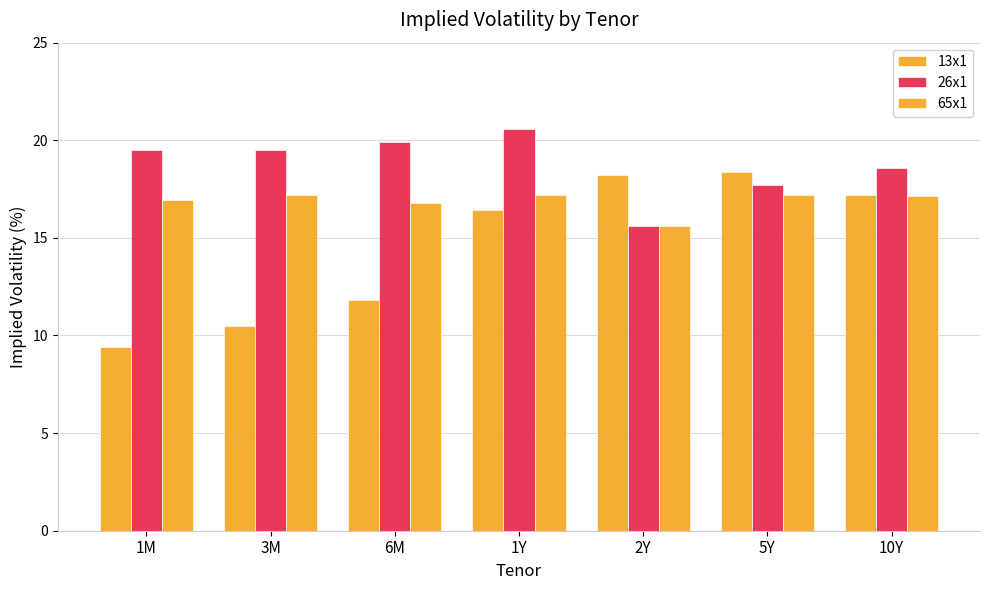

How many values in the 13x1 series exceed 16?

4